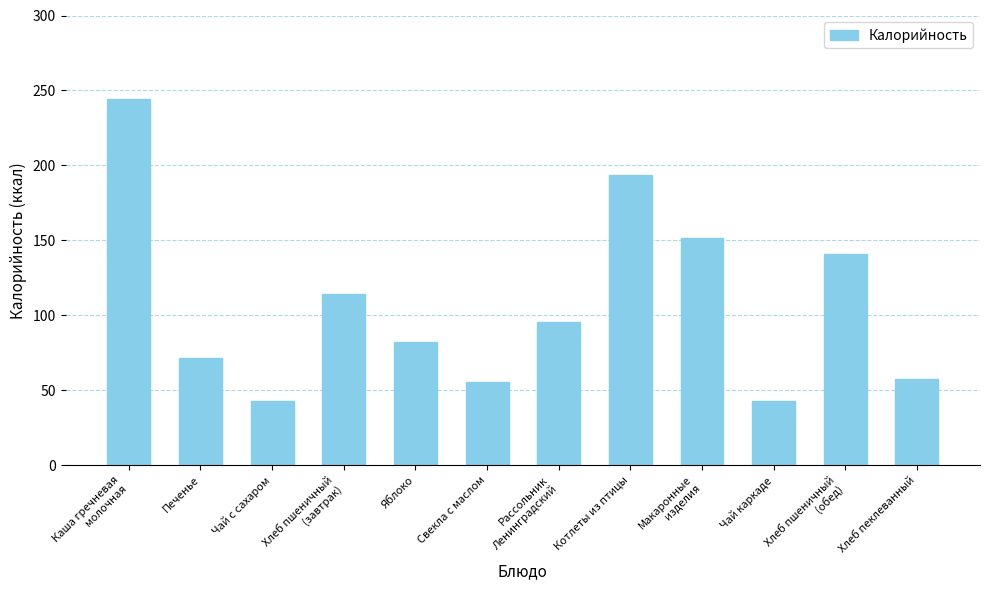

What is the smallest value displayed?

42.6